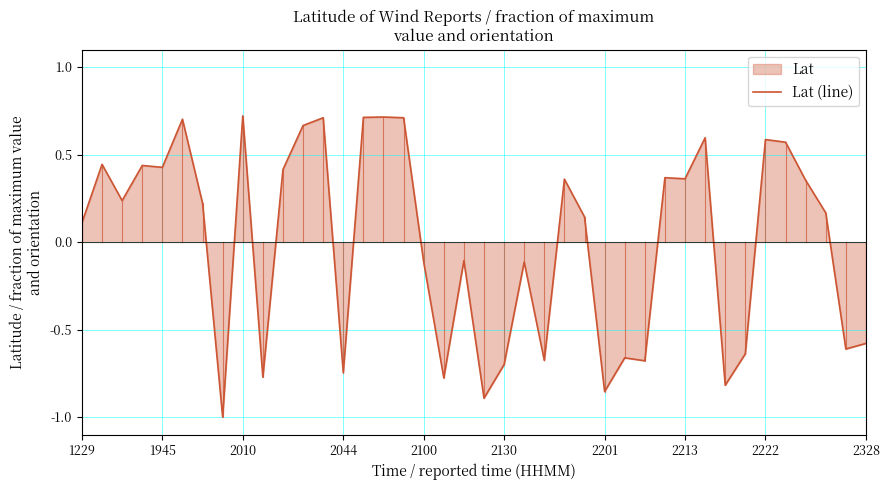

What is the maximum value shown in the chart?

0.7